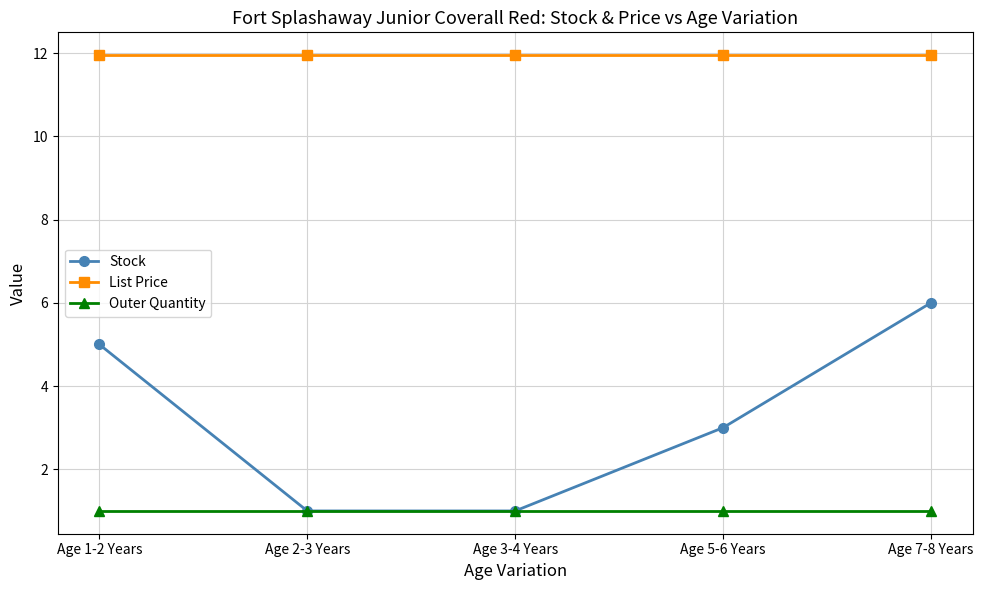

True or false: List Price and Stock cross at least once.

False